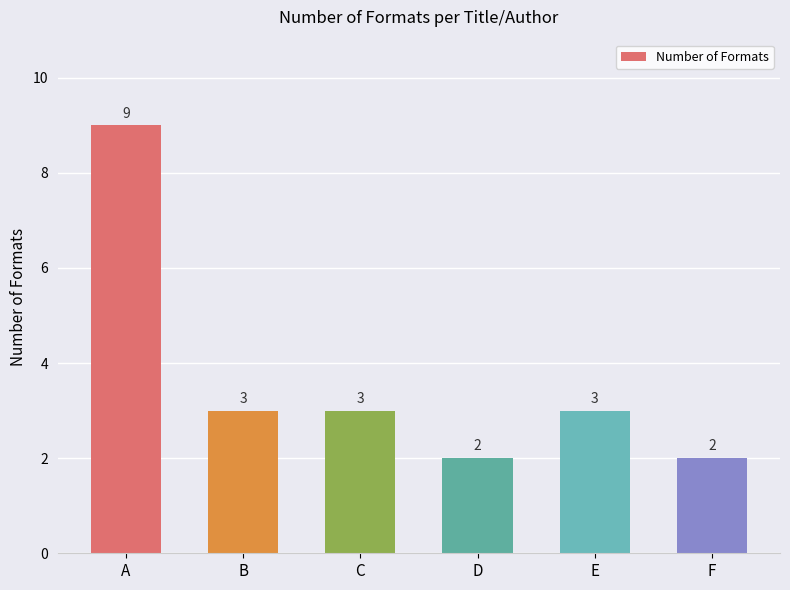

Approximately how many times larger is the value at A compared to C?

3.0